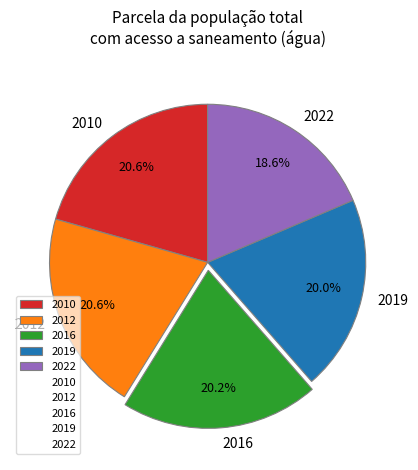

True or false: 2016 accounts for 1% of the total.

False